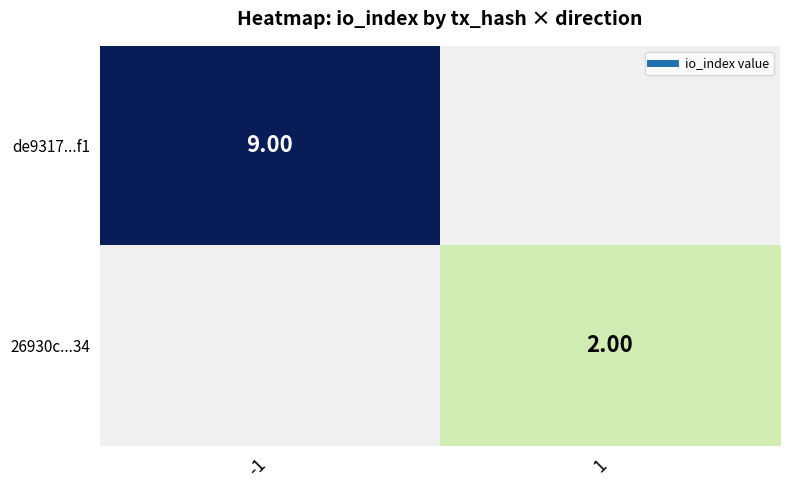

At which label is de9317...f1 closest to 9?

-1